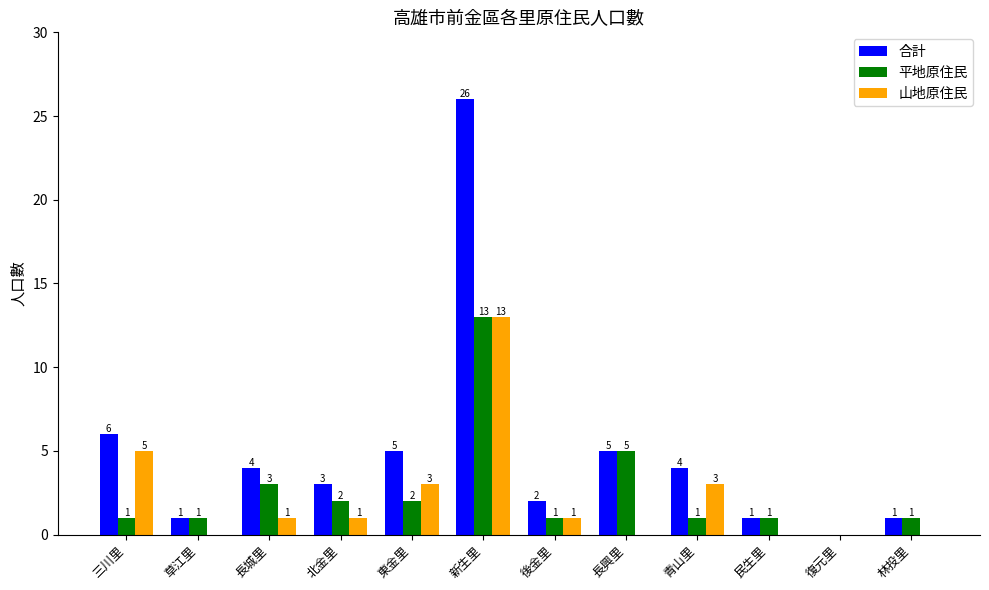

What is the average value of the 合計 series?

5